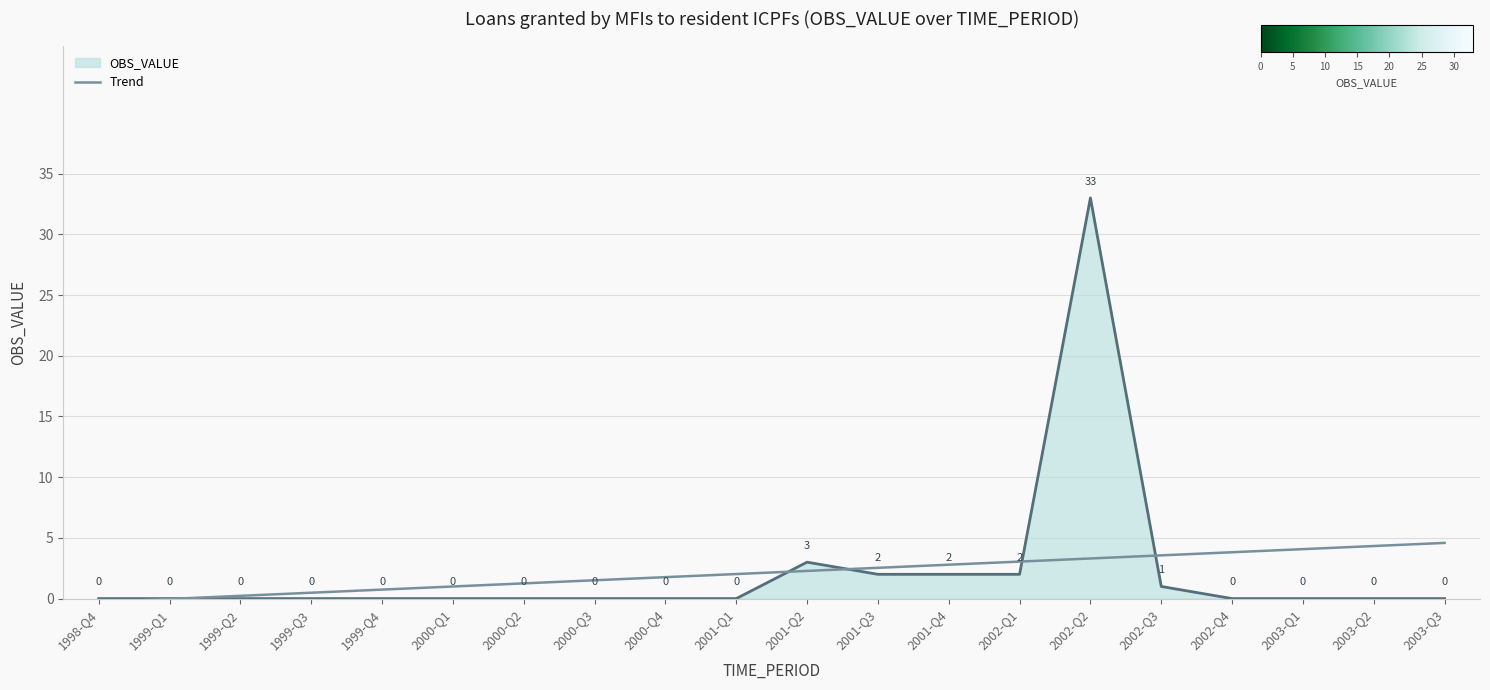

Which category has the highest value across all series?

2002-Q2